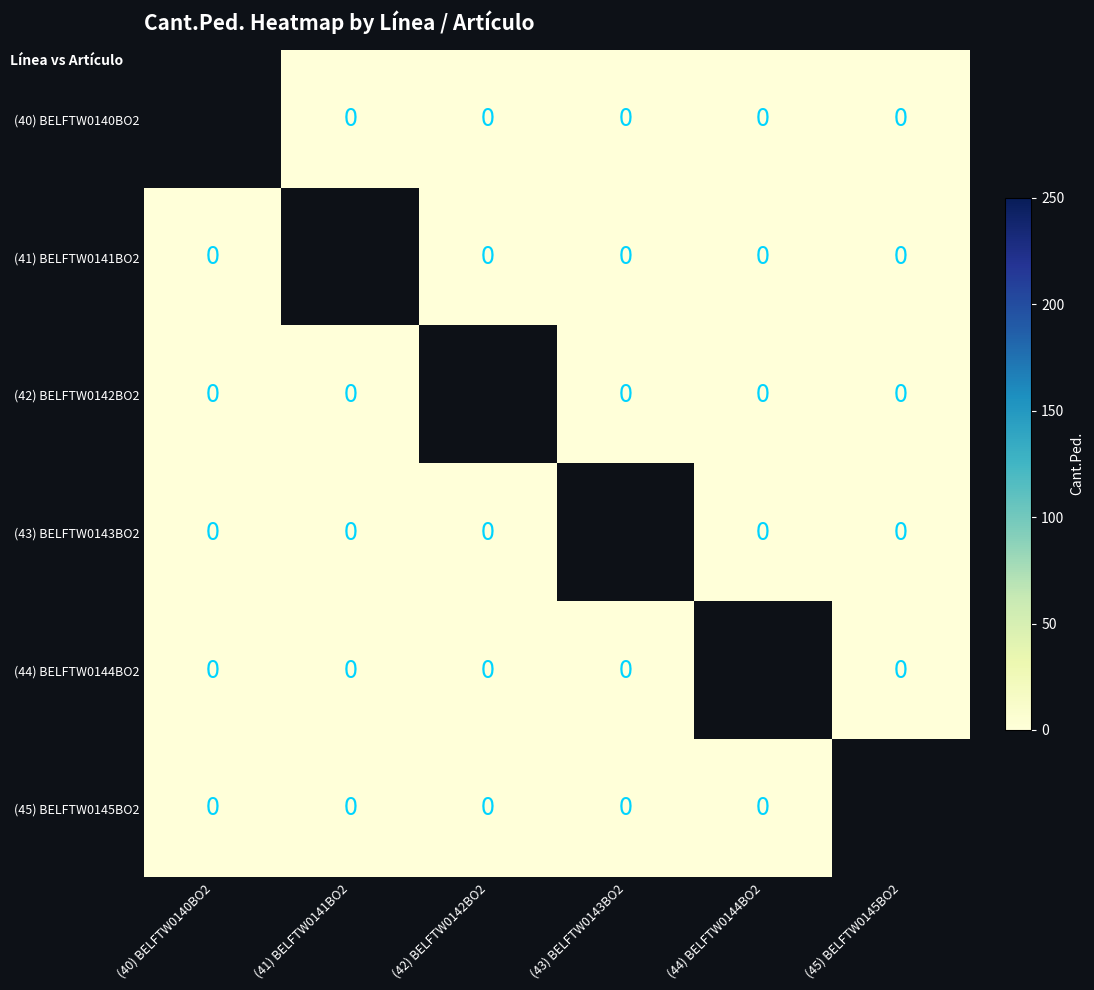

The value of (43) BELFTW0143BO2 at (45) BELFTW0145BO2 is 0.0. True or false?

True